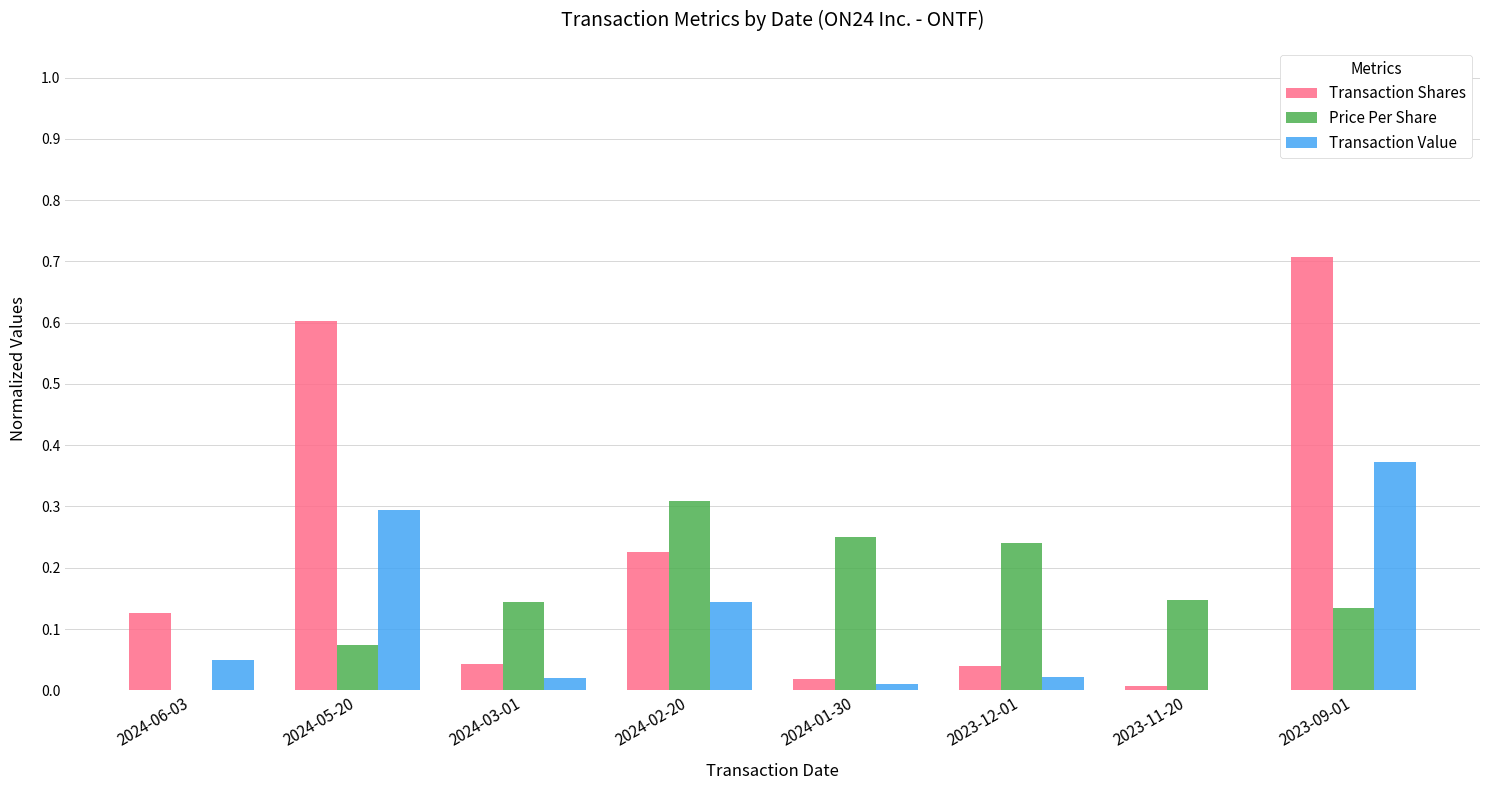

What are all the series names shown in the legend?

Transaction Shares, Price Per Share, Transaction Value